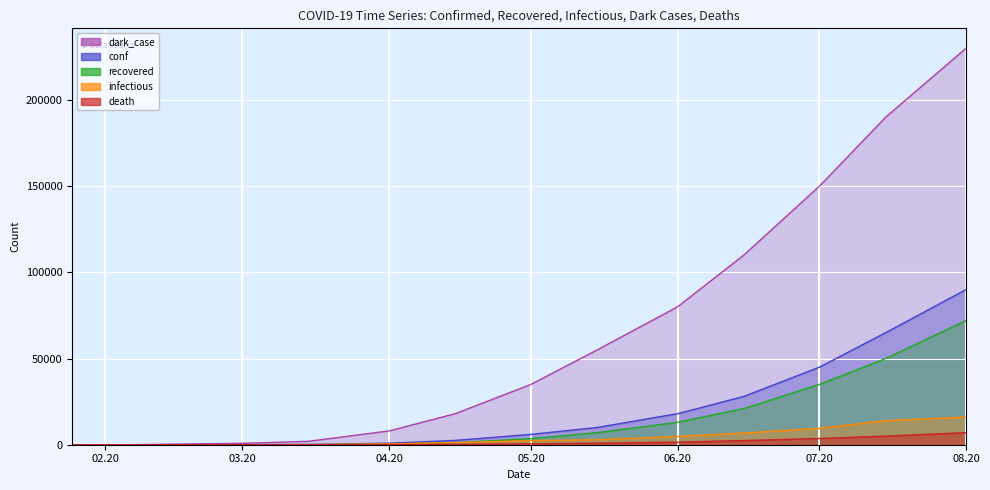

True or false: infectious and death cross at least once.

False